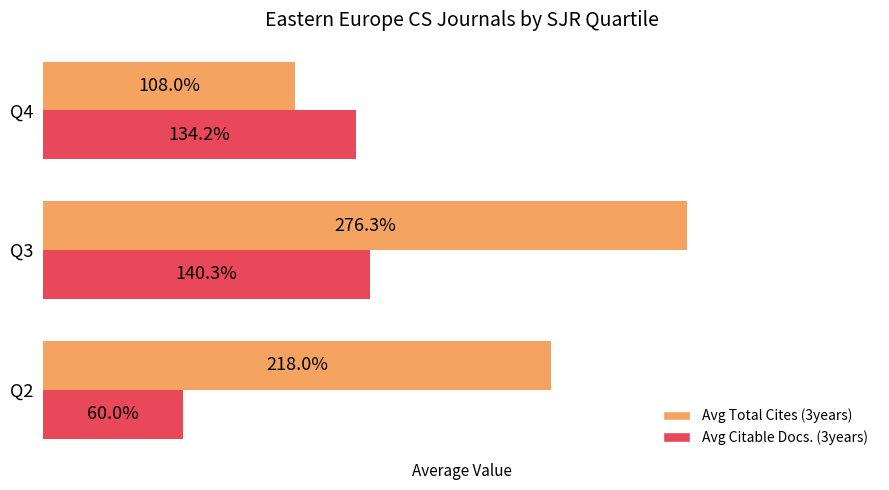

Is the value of Avg Citable Docs. (3years) at Q4 greater than the value of Avg Total Cites (3years) at Q2?

No